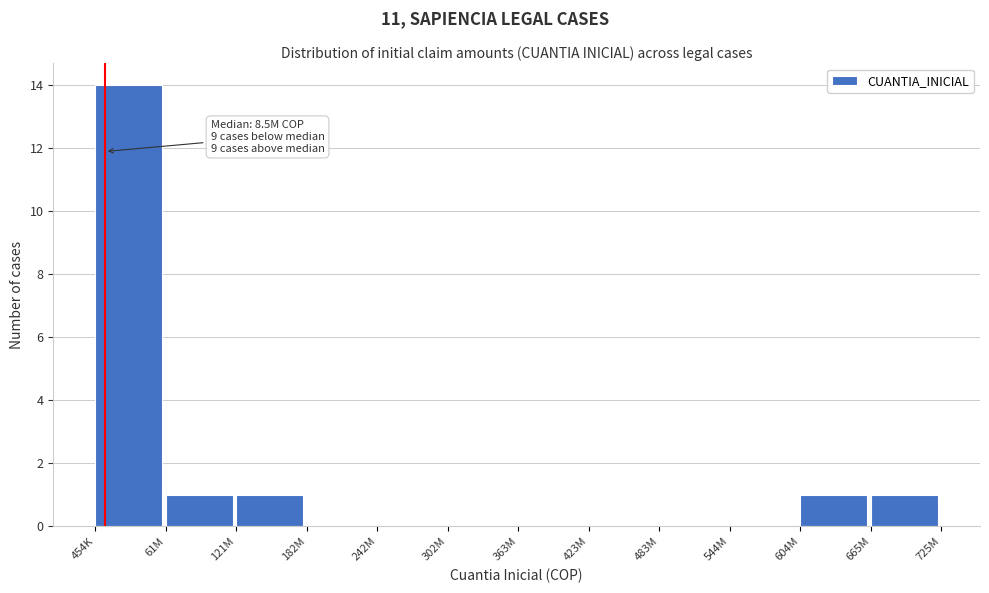

Reading left to right, extract all data points from this chart.

454K=14	61M=1	121M=1	182M=0	242M=0	302M=0	363M=0	423M=0	483M=0	544M=0	604M=1	665M=1